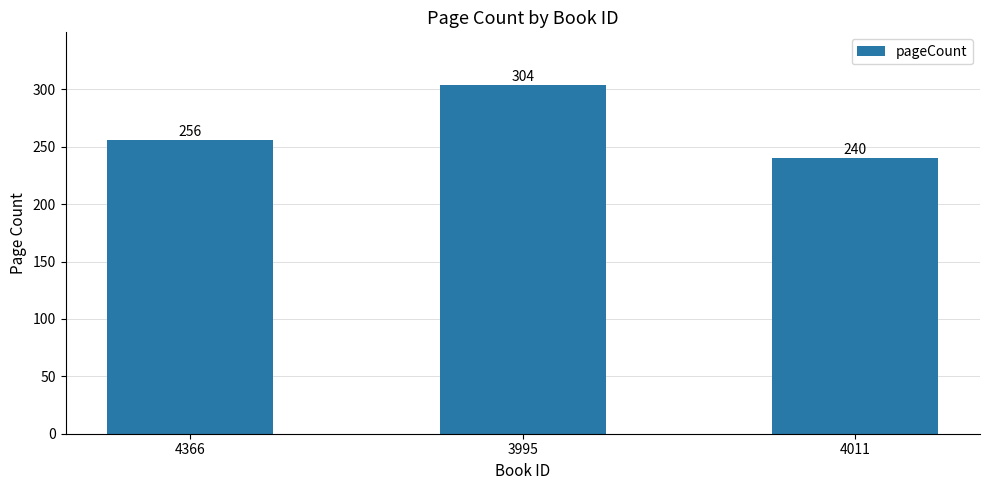

The value at 4366 is 256. True or false?

True